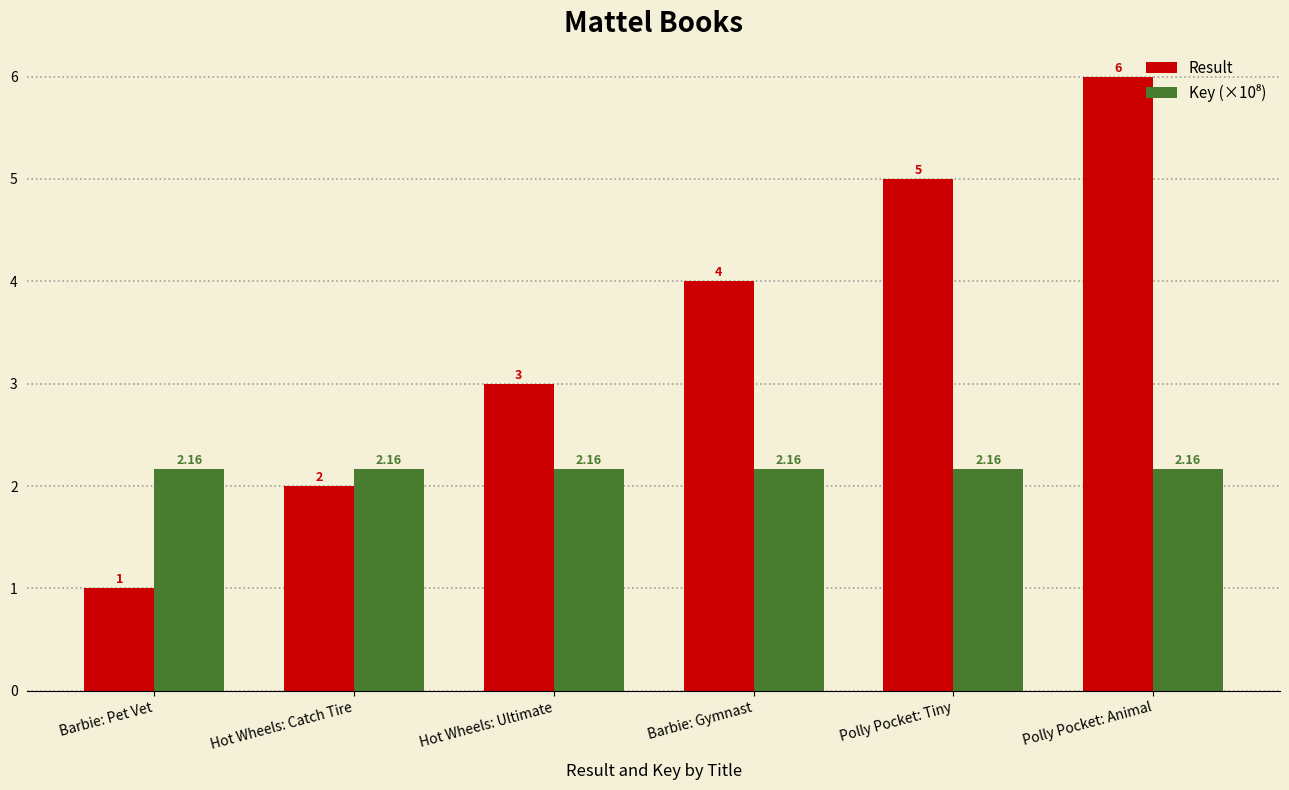

List the labels in order of Result value, smallest first.

Barbie: Pet Vet, Hot Wheels: Catch Tire, Hot Wheels: Ultimate, Barbie: Gymnast, Polly Pocket: Tiny, Polly Pocket: Animal